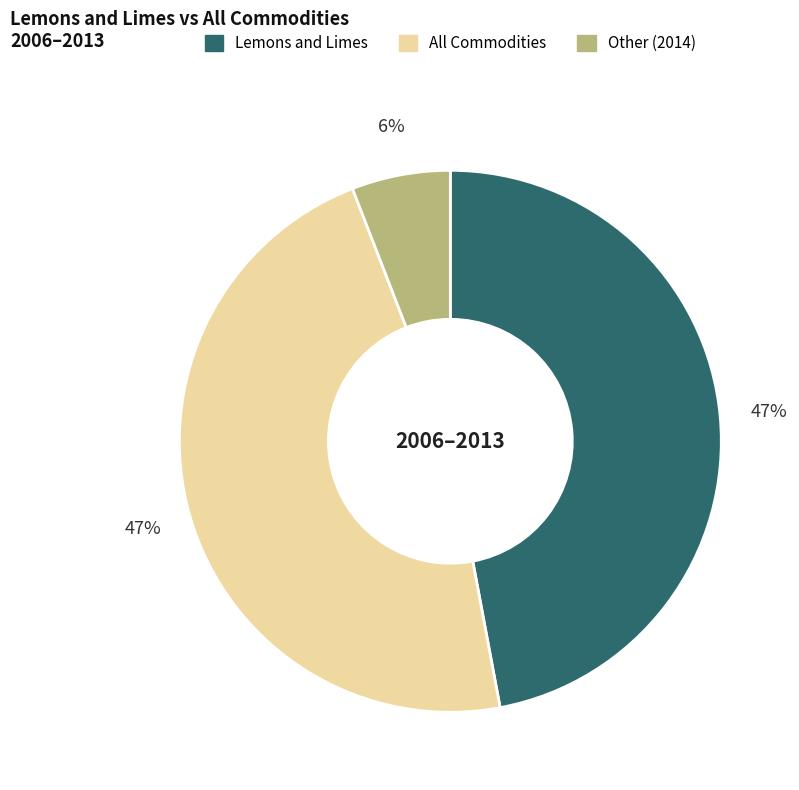

Is All Commodities the majority of the pie?

No